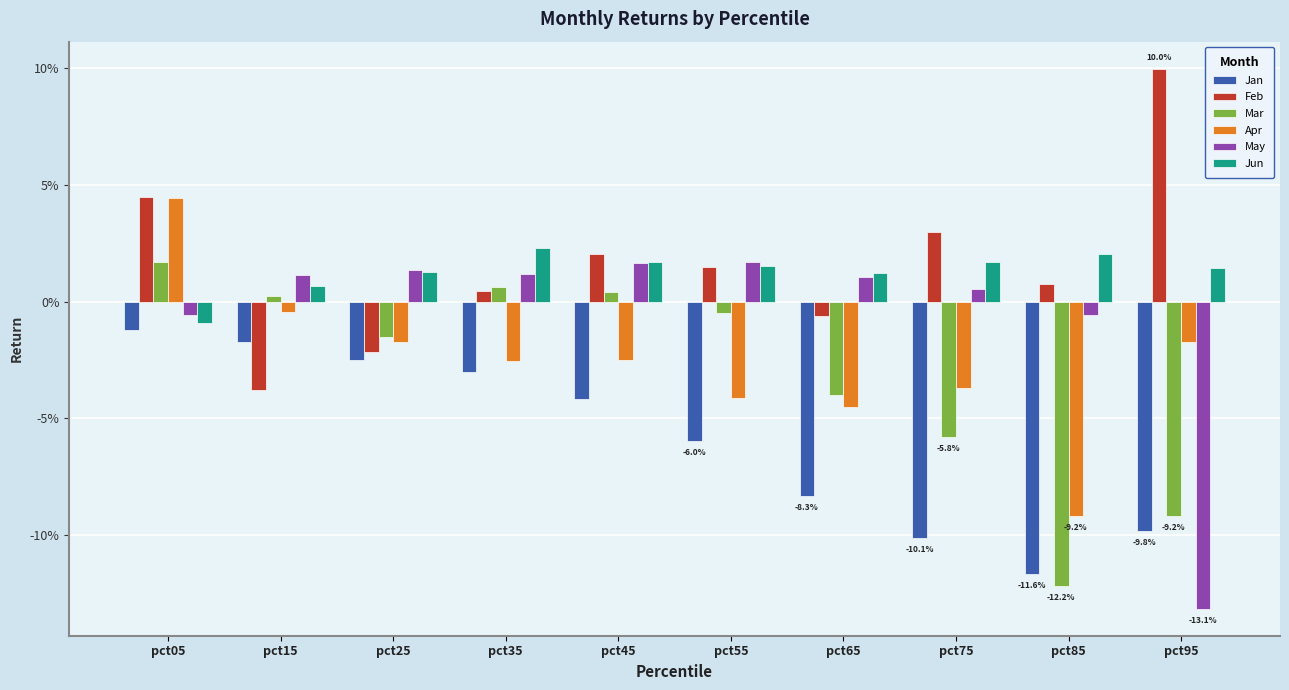

Are the bars grouped side by side (vs. stacked)?

Yes